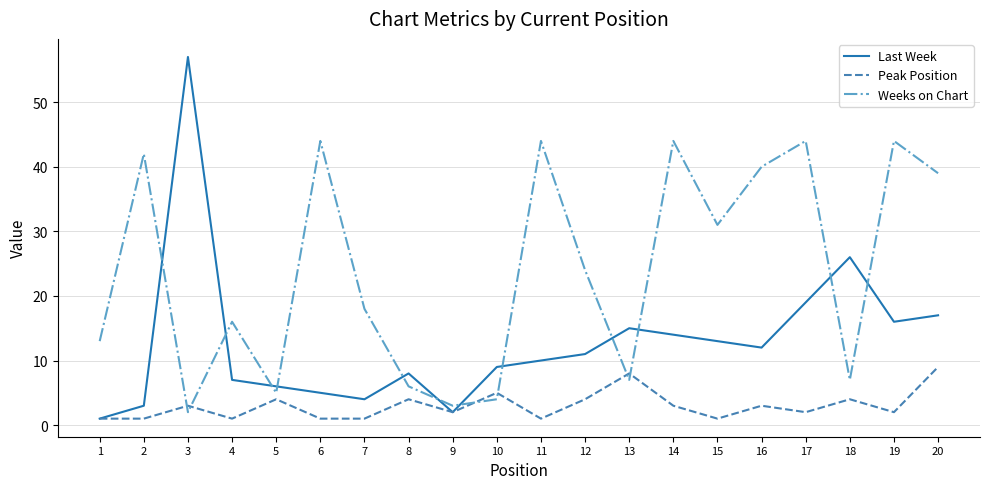

Between which two adjacent categories do Weeks on Chart and Last Week first intersect?

2 and 3